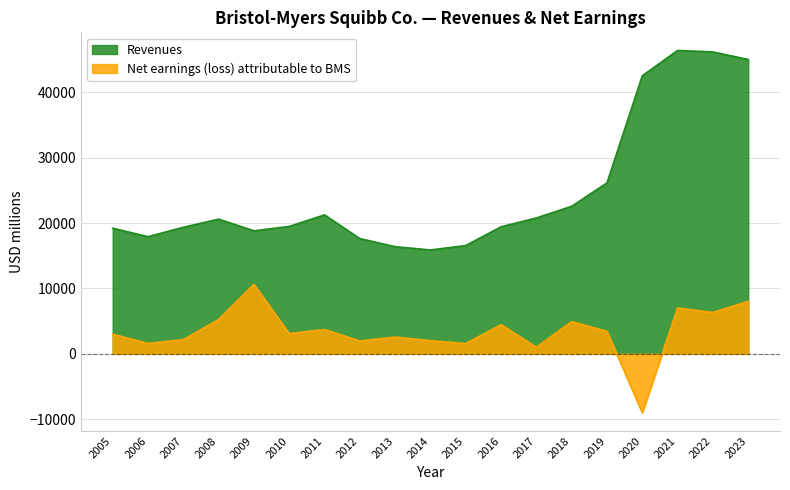

True or false: Net earnings (loss) attributable to BMS and Revenues cross at least once.

False